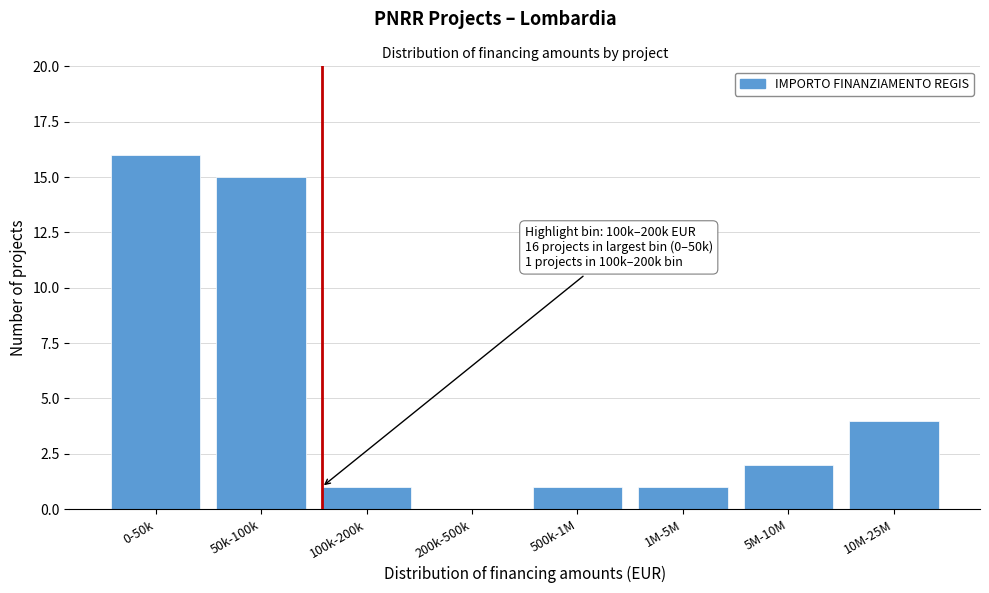

Reading left to right, list all the values displayed in this chart.

0-50k=16	50k-100k=15	100k-200k=1	200k-500k=0	500k-1M=1	1M-5M=1	5M-10M=2	10M-25M=4